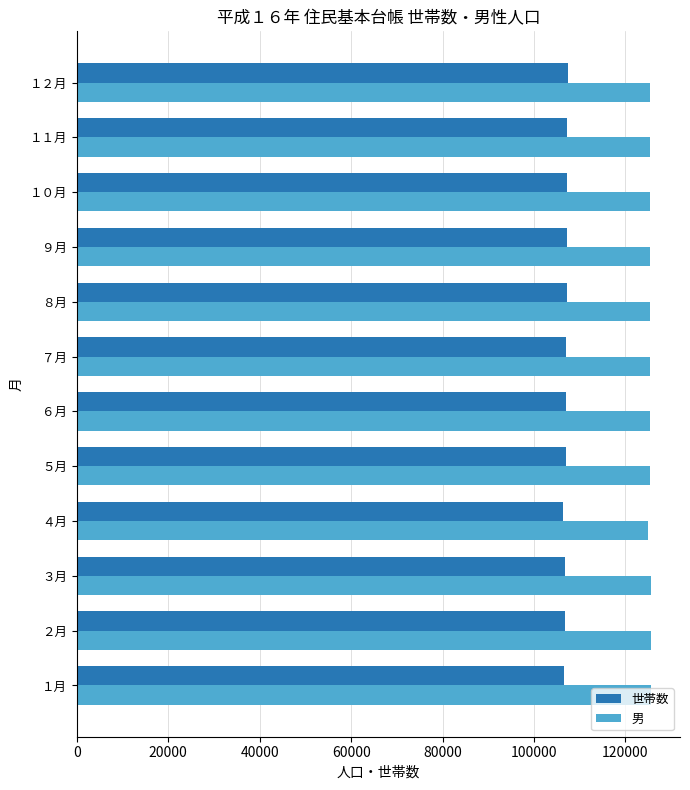

What is the sum of all 世帯数 values?

1283204